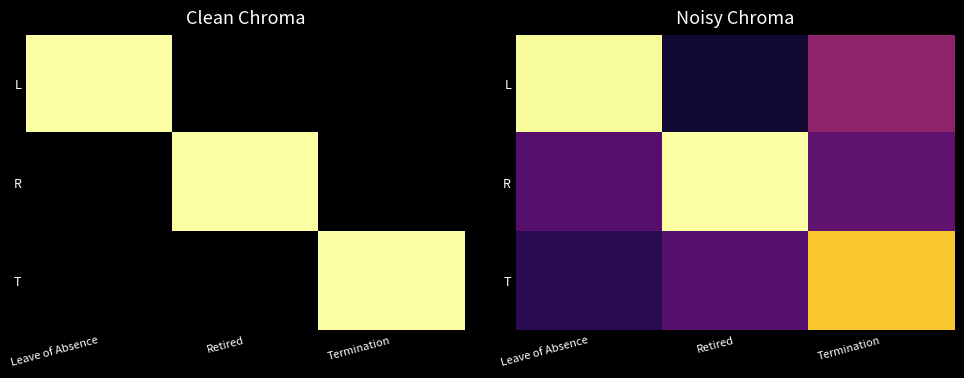

List the labels in order of L value, largest first.

Leave of Absence, Termination, Retired